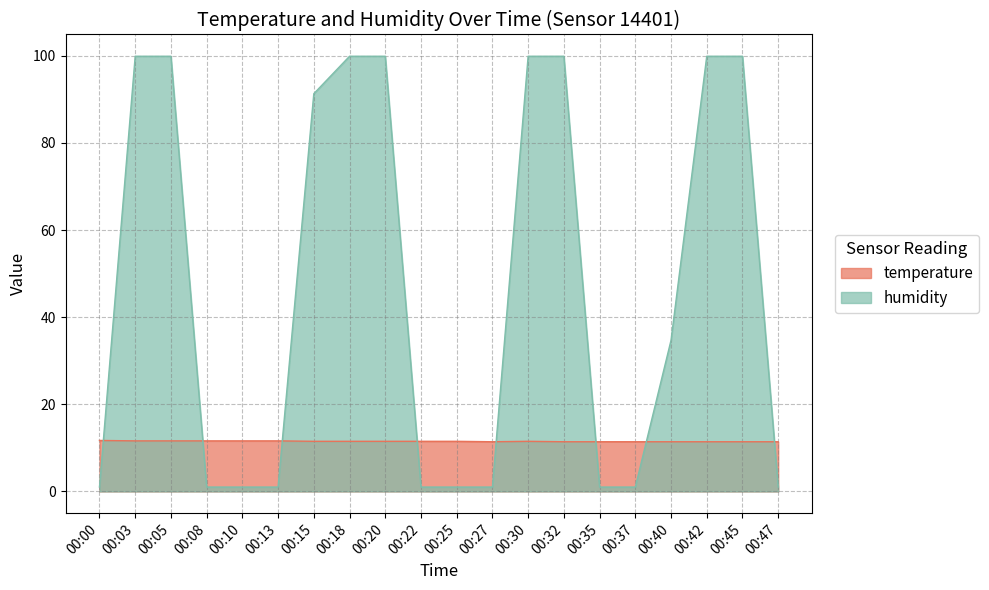

How many lines are shown in the chart?

2